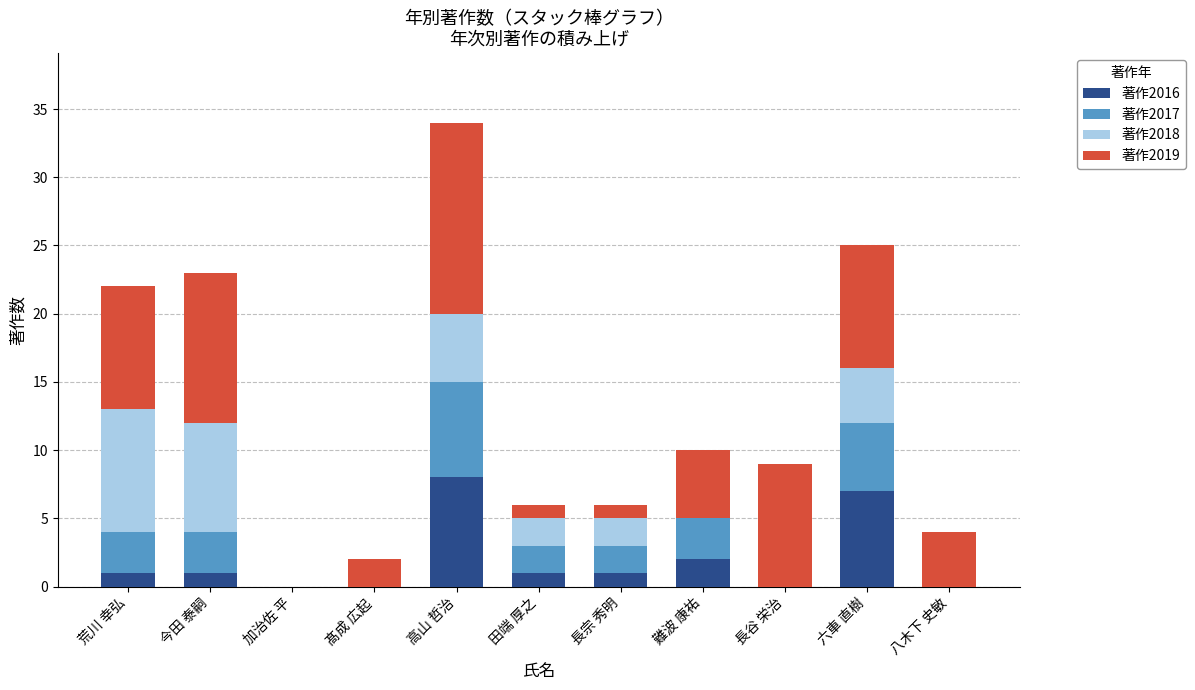

The 著作2016 series shows 1 at 田端 厚之. True or false?

True